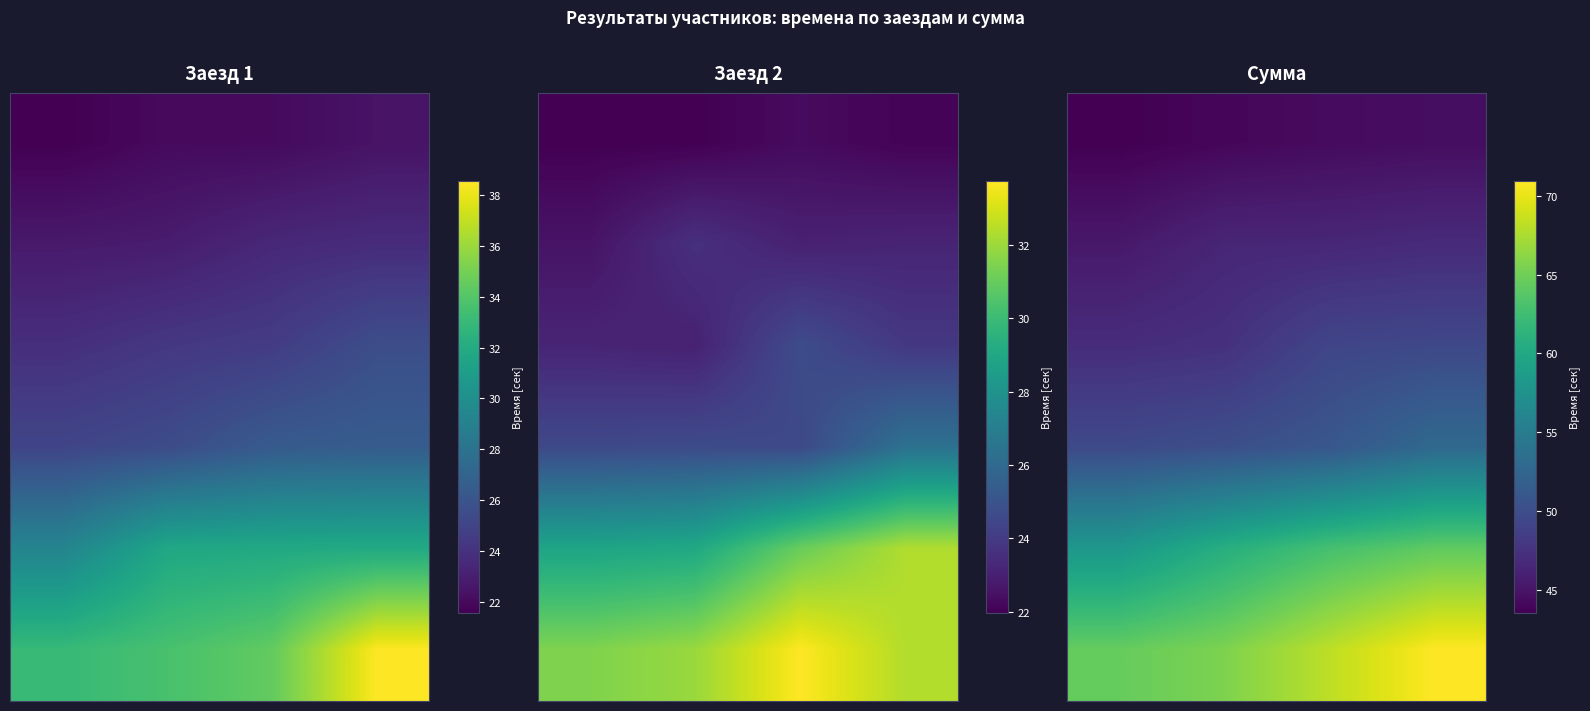

At how many categories does at least one series exceed 47?

4